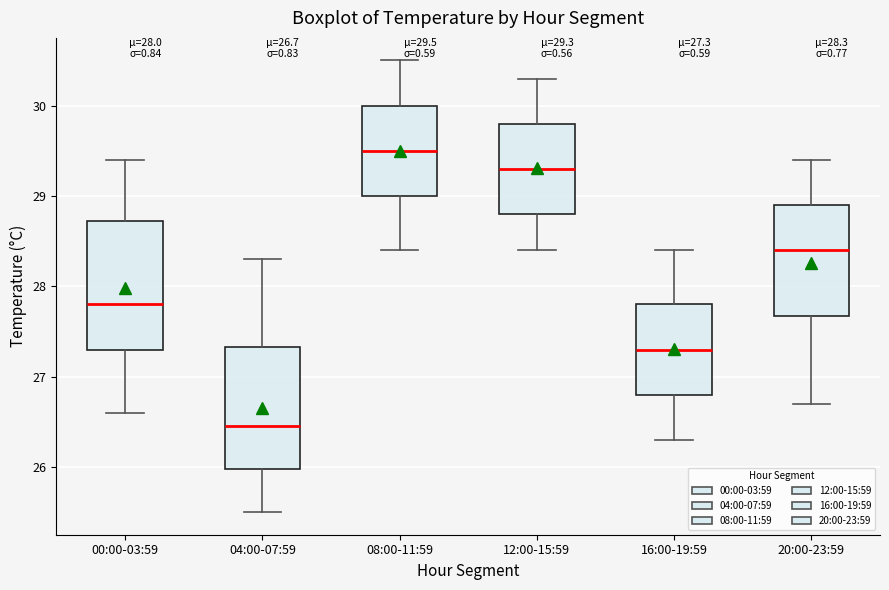

Which box's median line is the lowest?

04:00-07:59